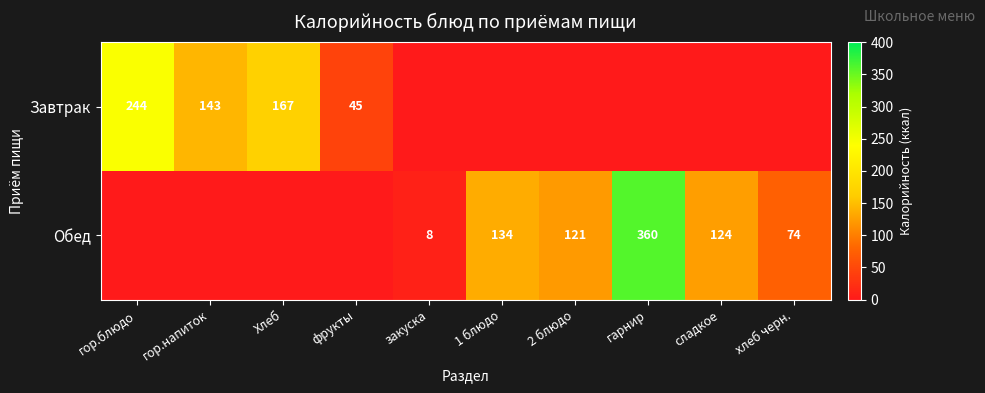

True or false: Завтрак has a value of 225 at Хлеб.

False